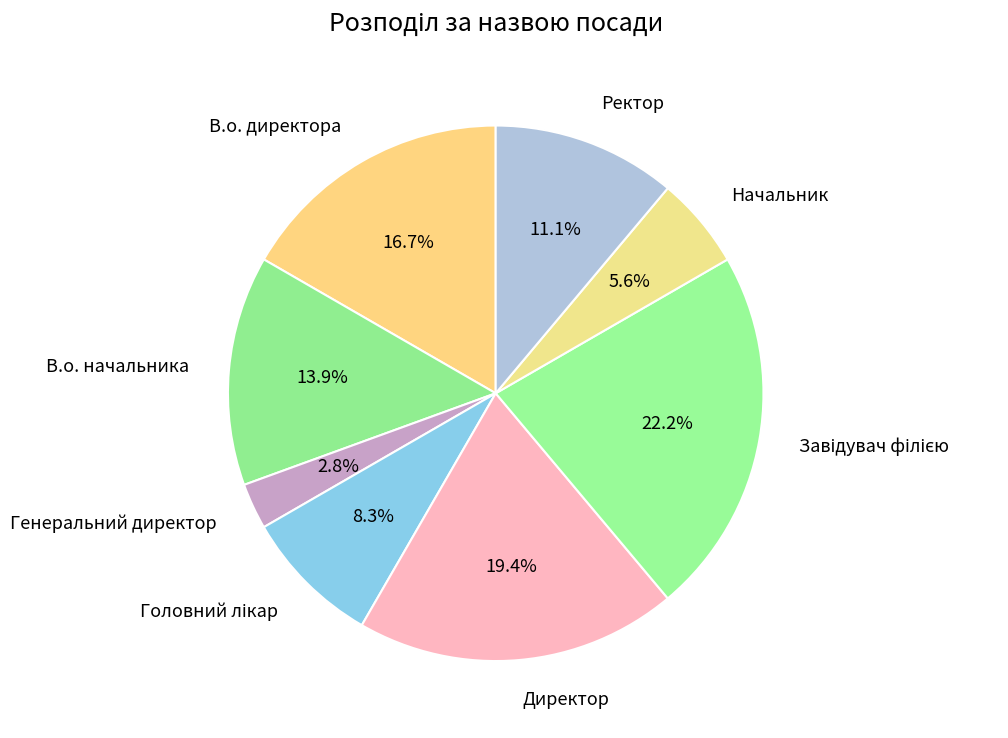

Is it true that Генеральний директор is 3% of the pie?

True